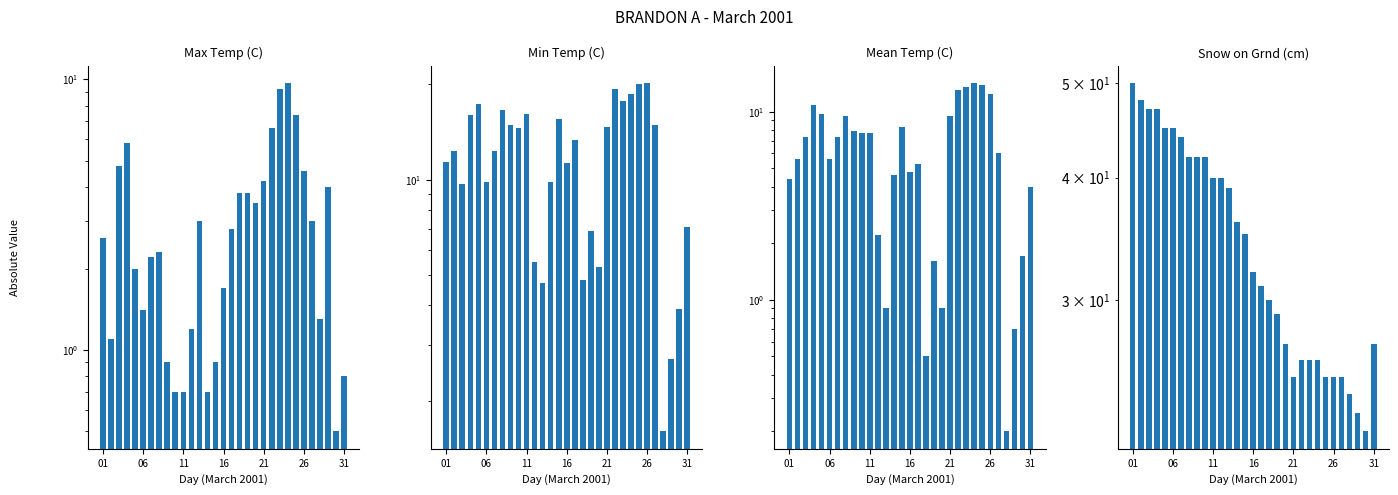

Which series has the widest spread of values?

Snow on Grnd (cm)